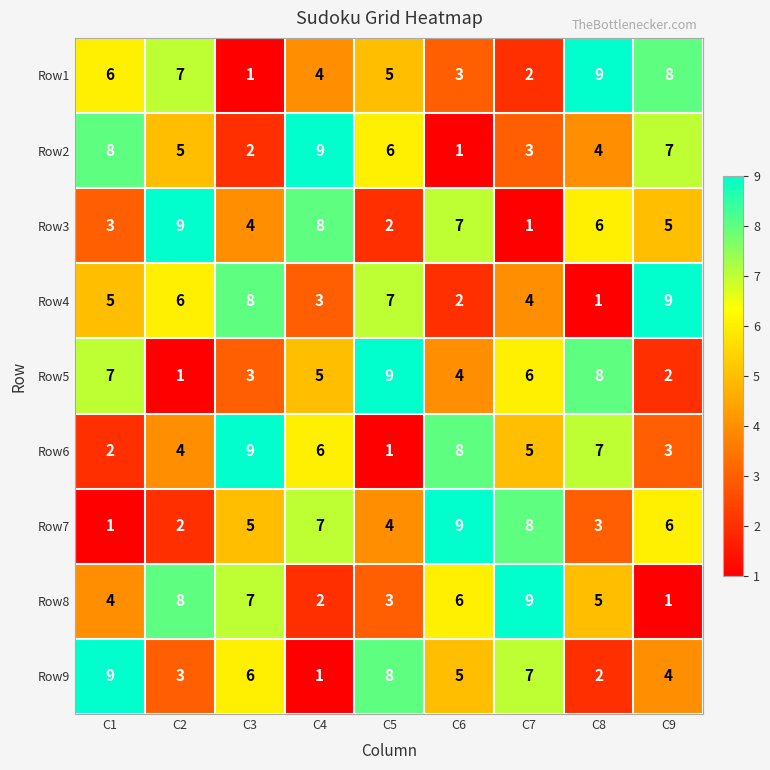

Which category has the lowest value in the Row2 series?

C6